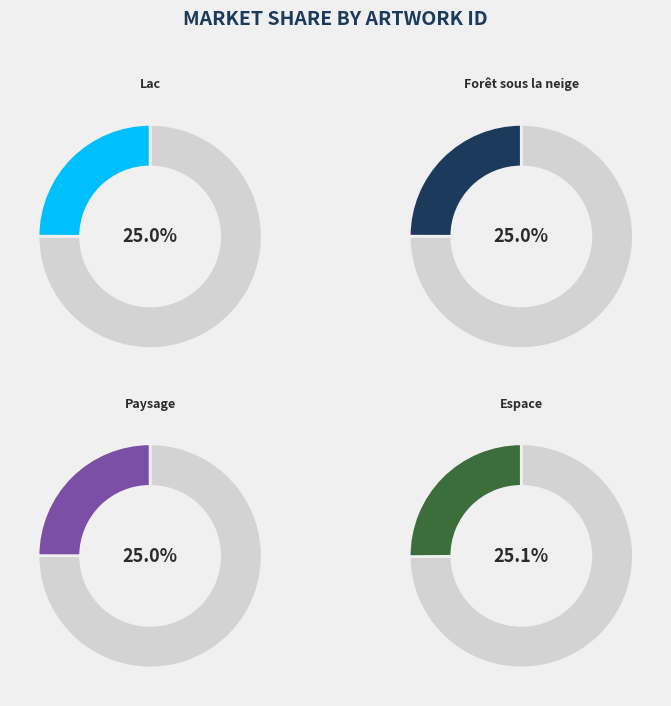

What is the ratio of the value at Lac to the value at Forêt sous la neige?

1.0